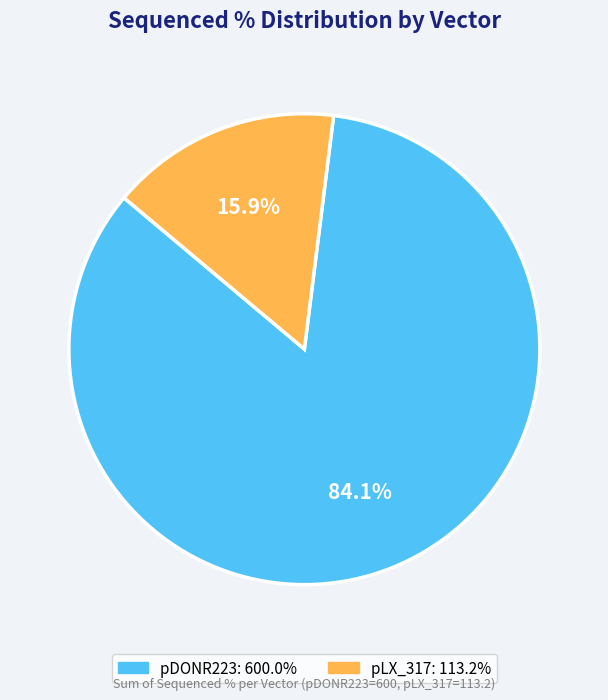

Count the number of slices in the pie.

2